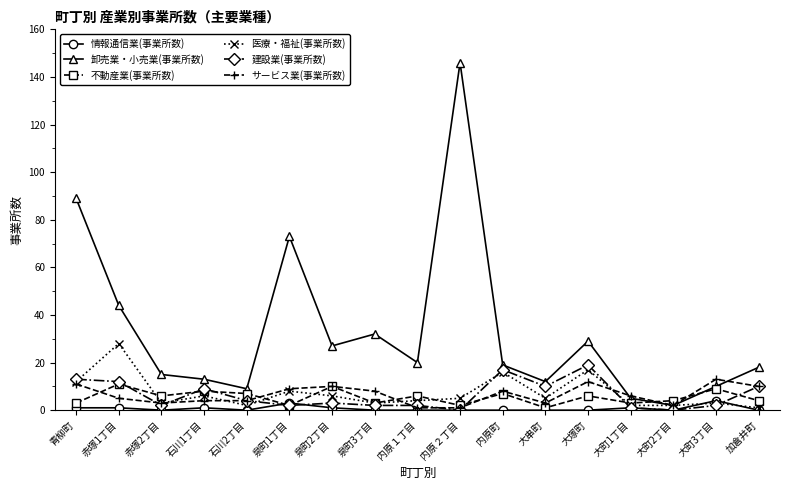

What position from the left is 泉町3丁目?

8